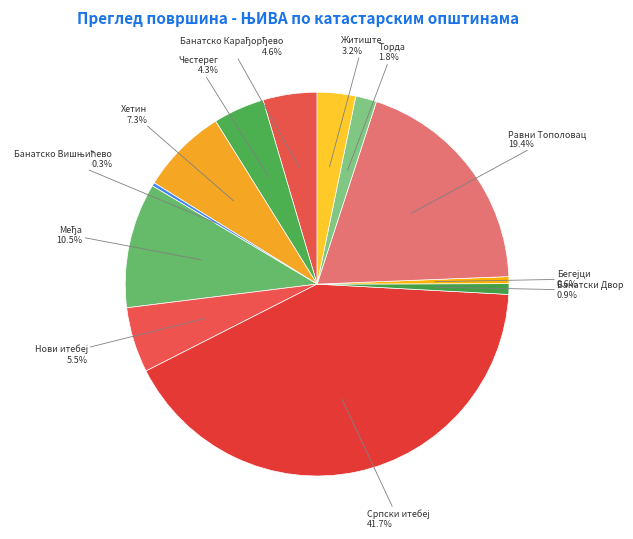

How many slices are in this pie chart?

12